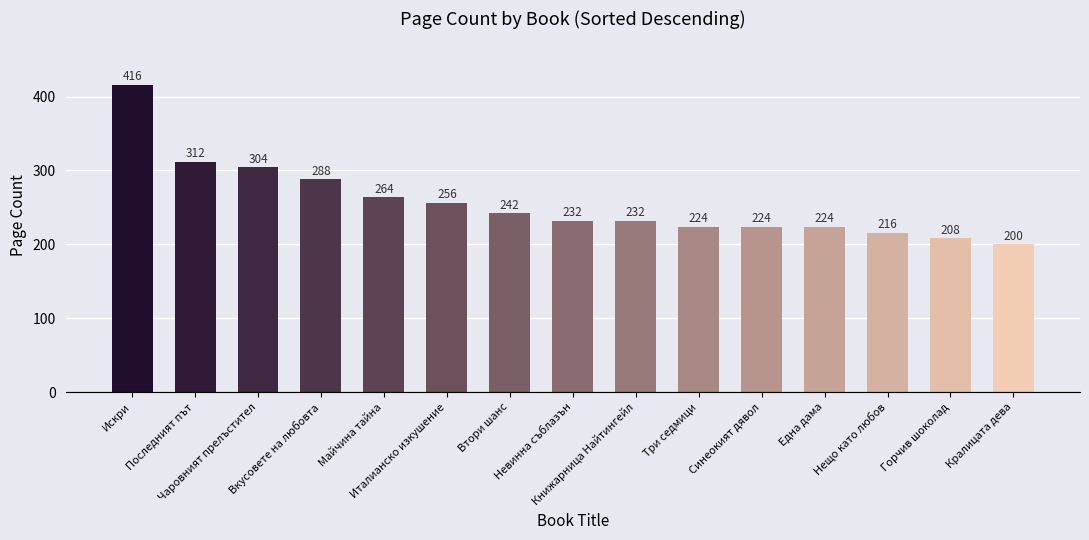

What is the sum of all values?

3842